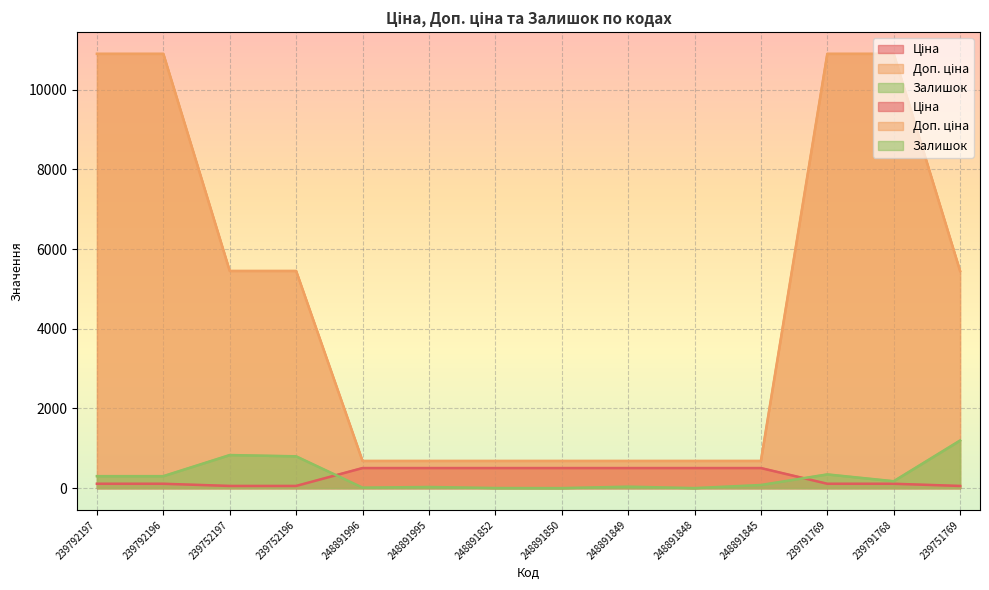

What is the maximum value for Залишок?

1195.0